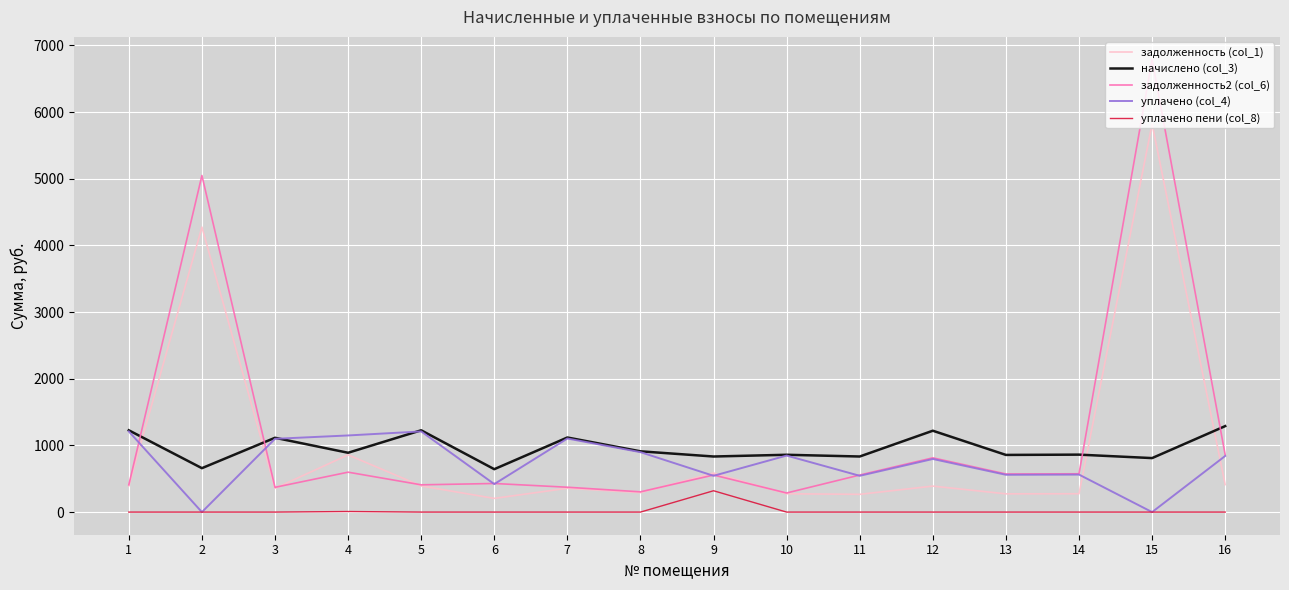

Count the number of data series in this chart.

5